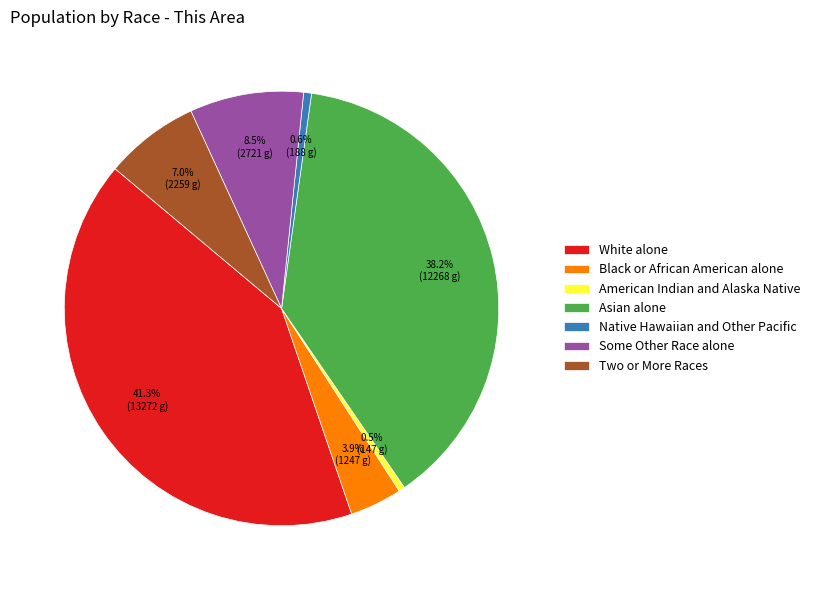

Is there any slice that represents more than half of the pie?

No